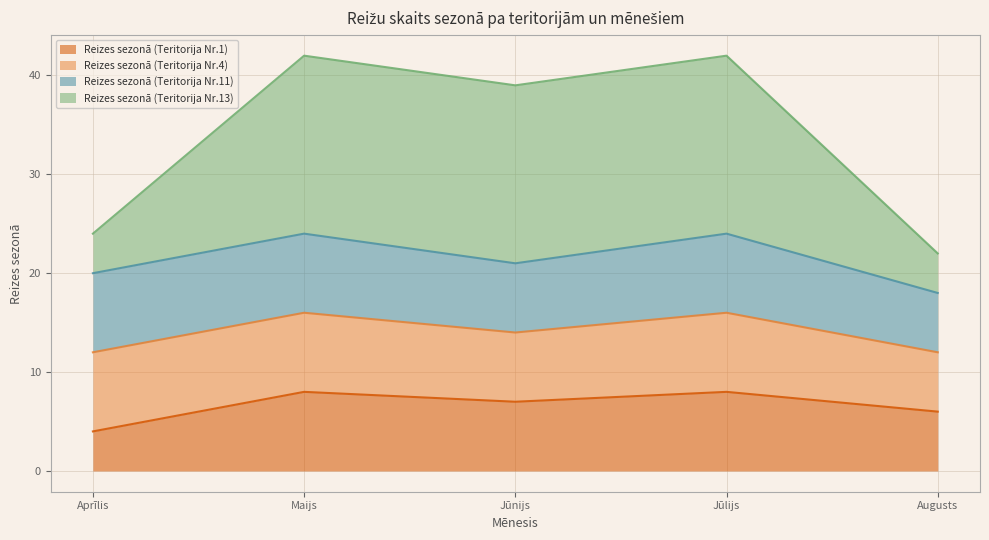

What is the difference between the second highest and second lowest values in the Reizes sezonā (Teritorija Nr.1) series?

2